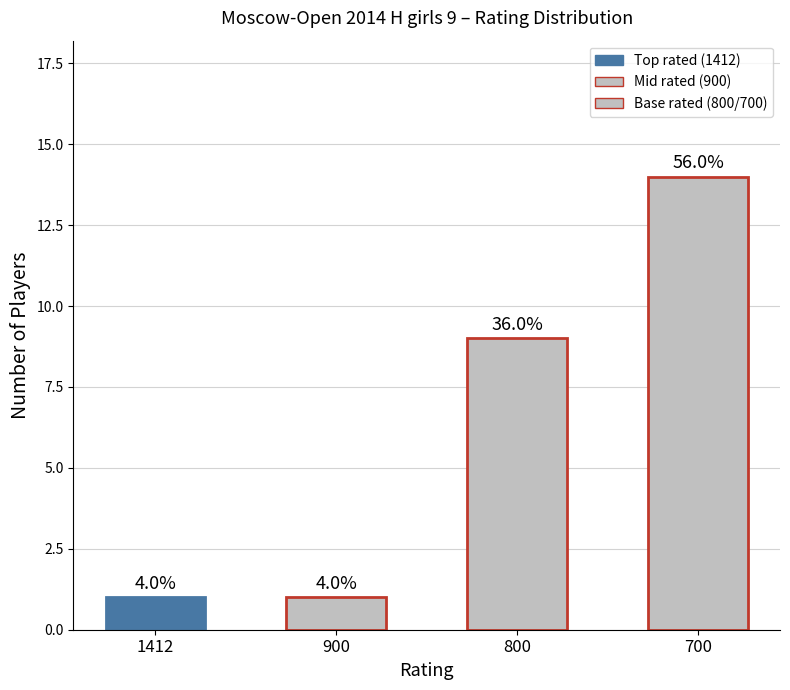

Rank the categories by value from lowest to highest.

1412, 900, 800, 700